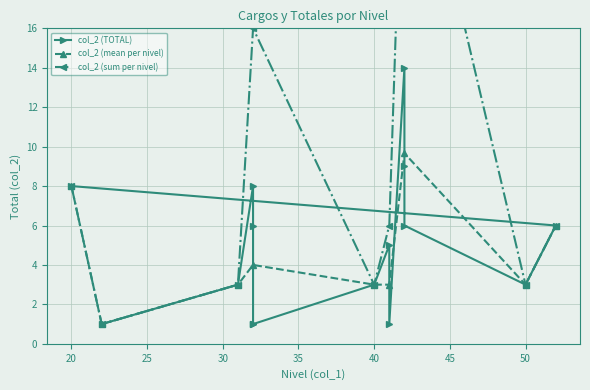

Reading right to left, transcribe all the data shown in this chart.

8	6	3	6	9	14	1	5	3	1	1	6	8	3	1